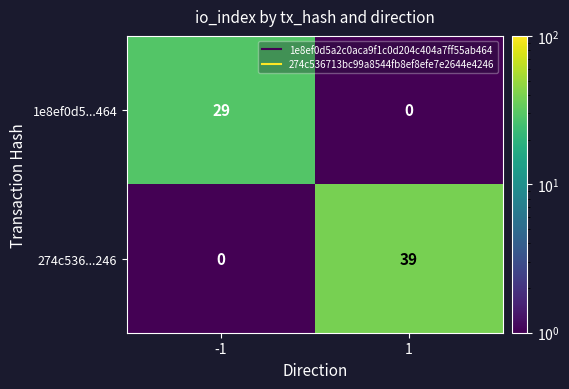

Reading left to right, transcribe all the data shown in this chart.

1e8ef0d5...464: -1=29	1=0
274c536...246: -1=0	1=39